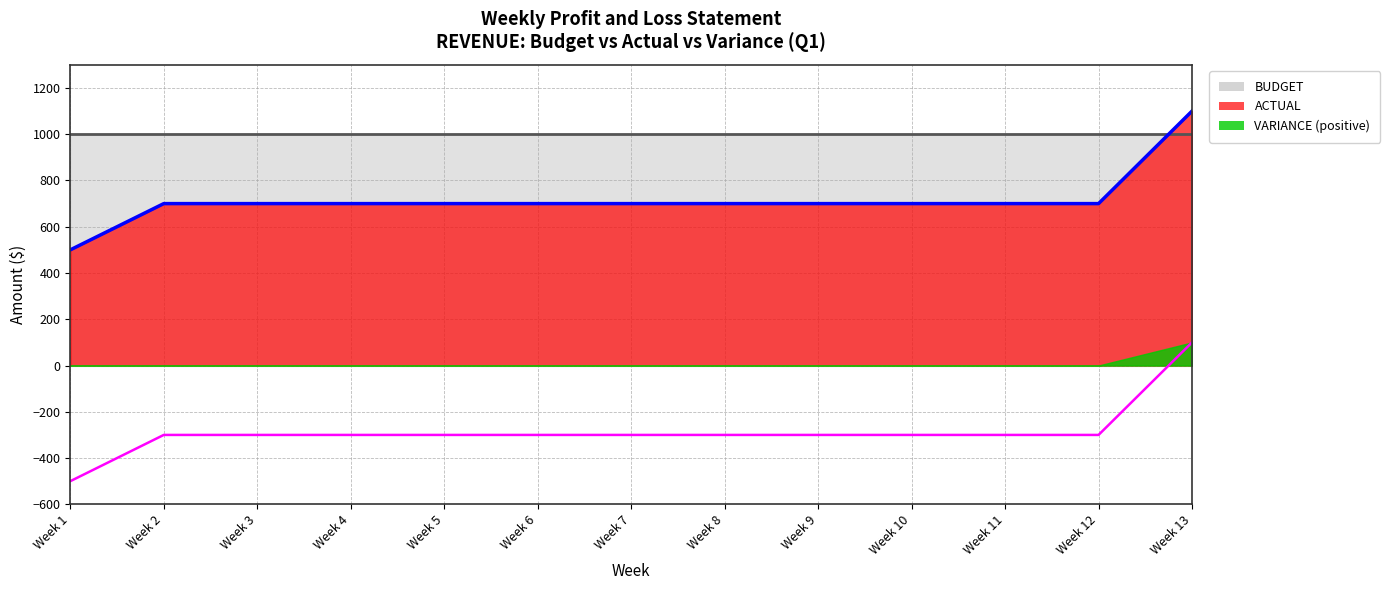

At which label does ACTUAL reach its minimum?

Week 1